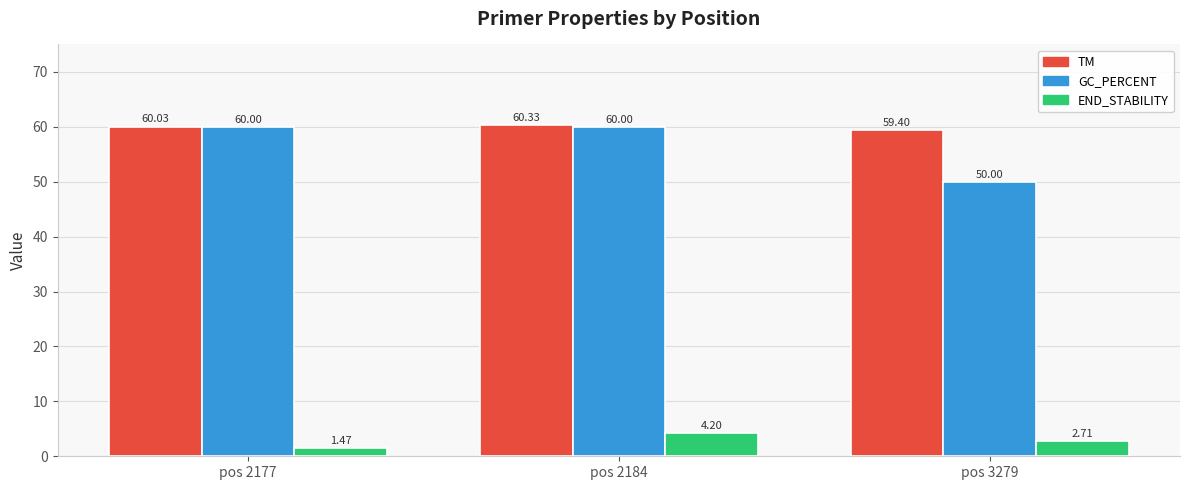

How many bars are there in each group?

3